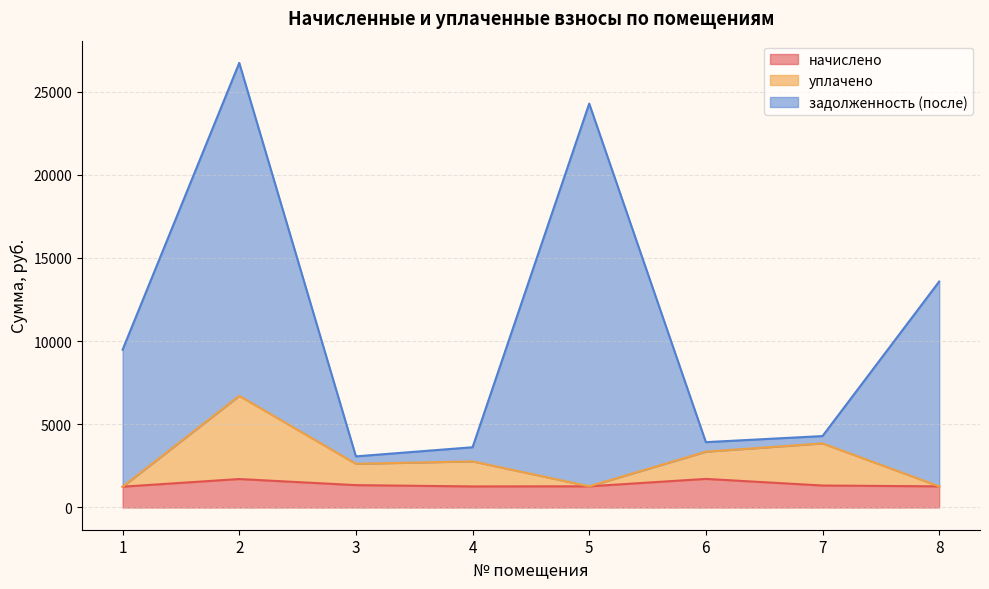

True or false: задолженность (после) and начислено intersect in this chart.

False